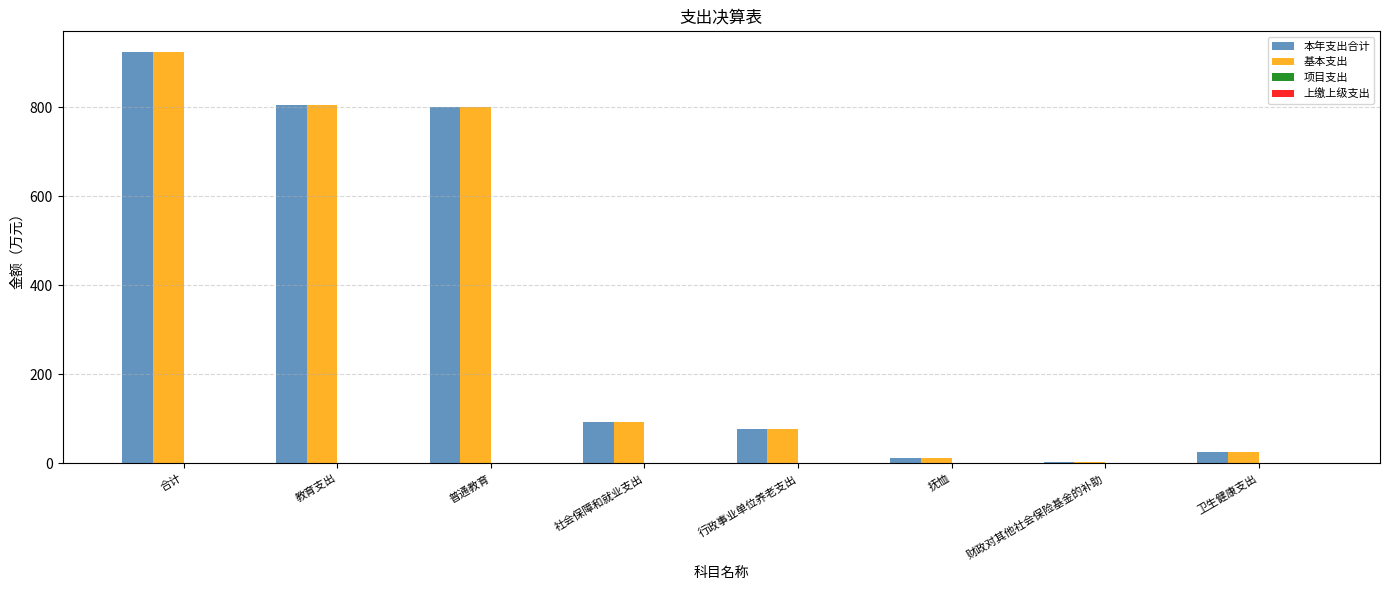

True or false: 本年支出合计 has a value of 1506.9 at 合计.

False